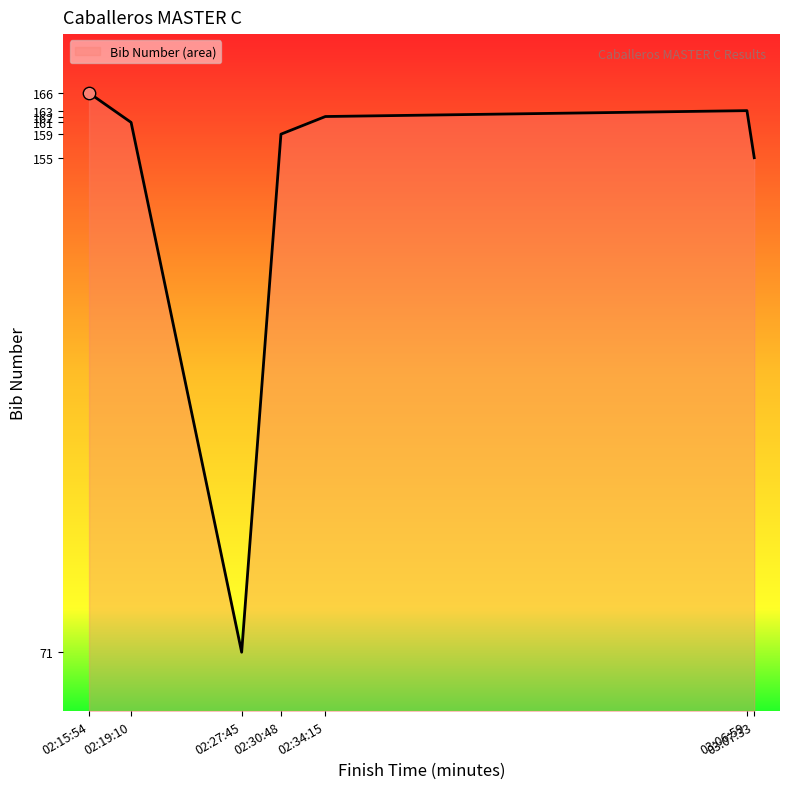

Between 02:27:45 and 02:30:48, which is larger?

02:30:48